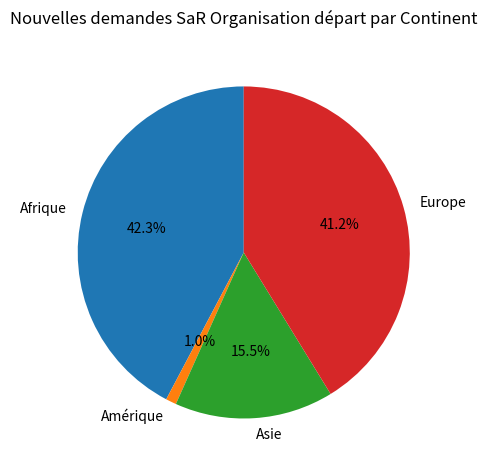

Does Afrique account for over 50% of the chart?

No